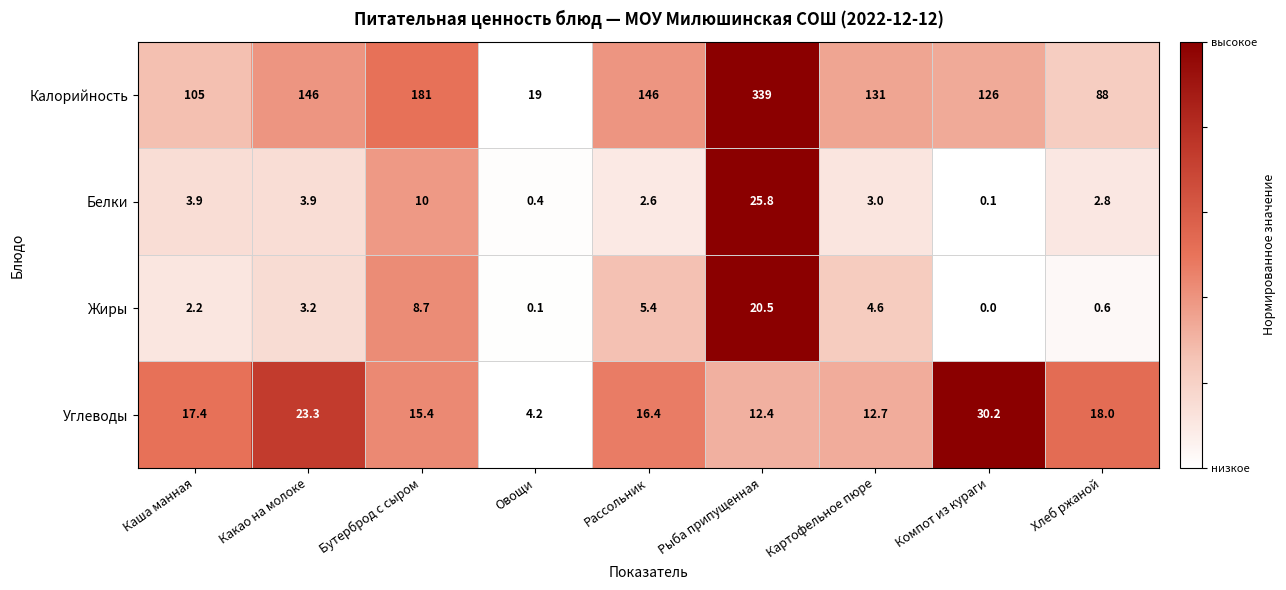

Which series has the largest total across all categories?

Калорийность